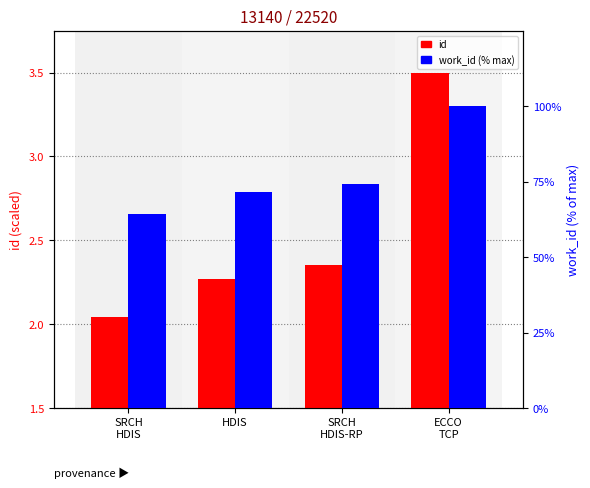

What is the lowest value of the id series?

2.0